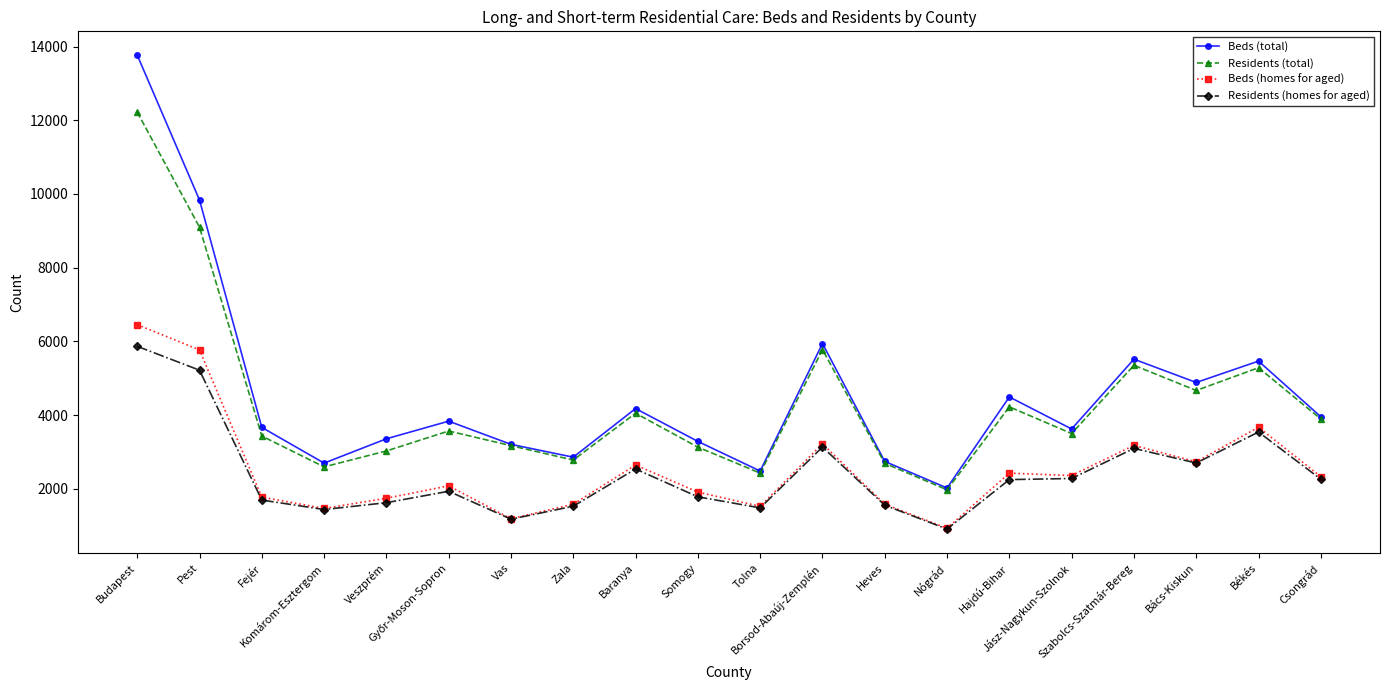

Which series has the widest spread of values?

Beds (total)